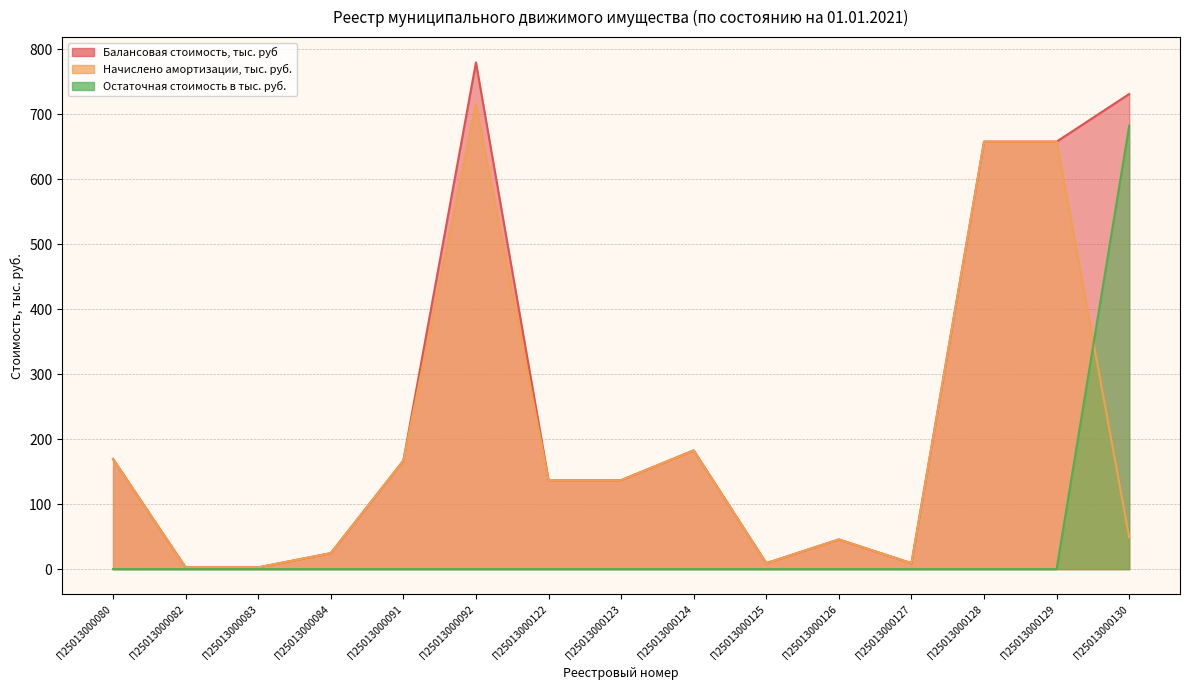

What is the value of the Начислено амортизации, тыс. руб. point at the 3rd from the left?

2.7